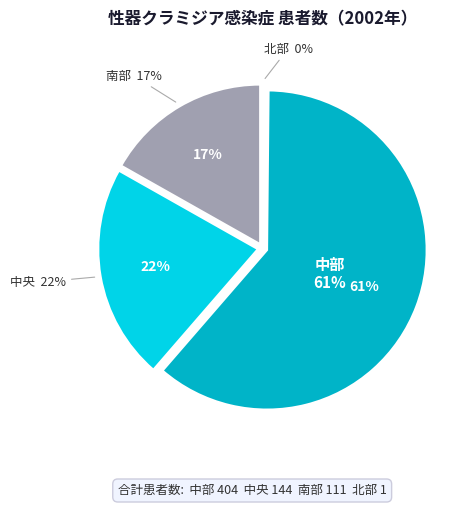

What is the ratio of the value at 南部 to the value at 中央?

0.8